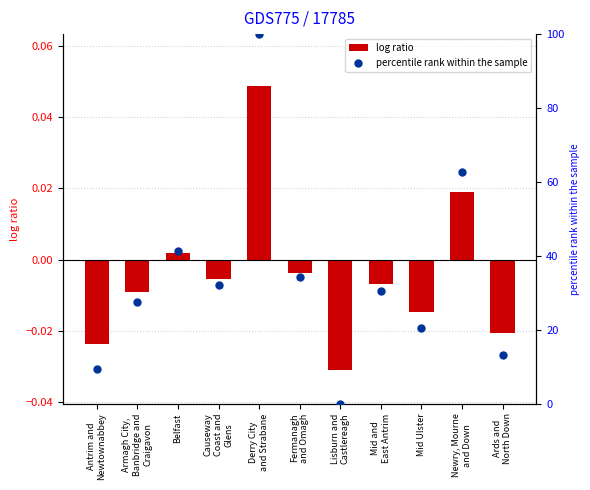

At how many categories does at least one series exceed 51?

2